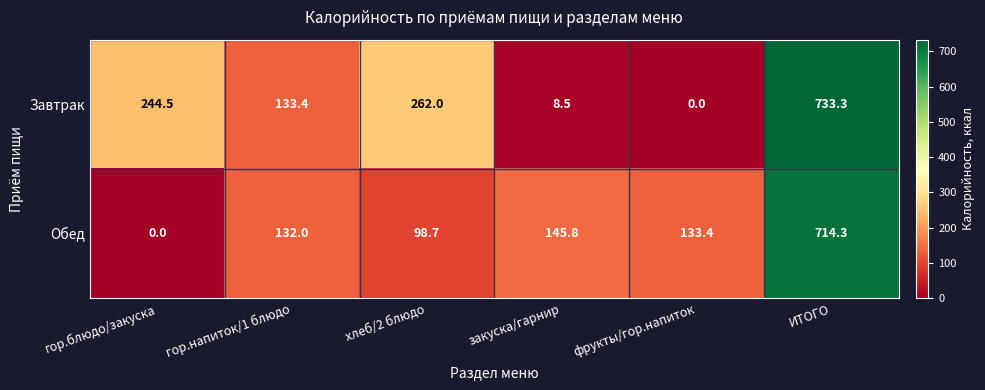

At which label does Завтрак reach its peak?

ИТОГО